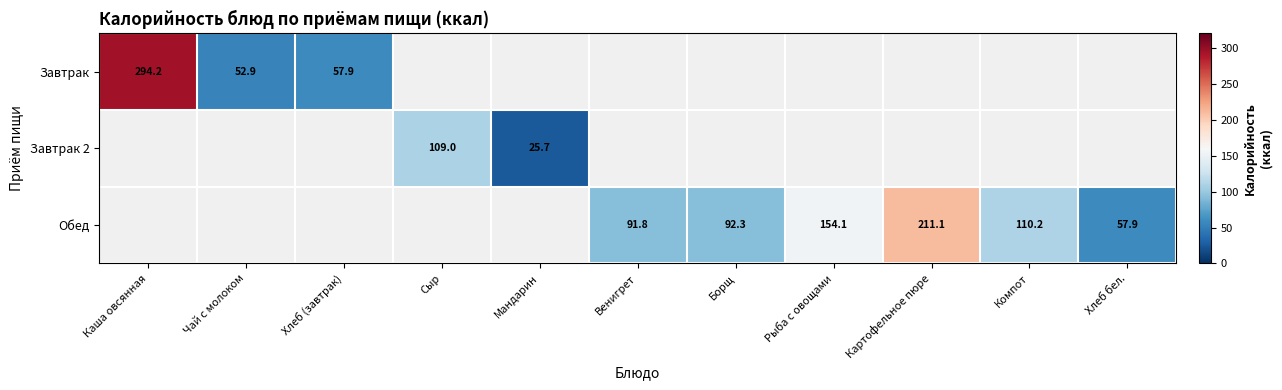

How many data points does each series have?

11